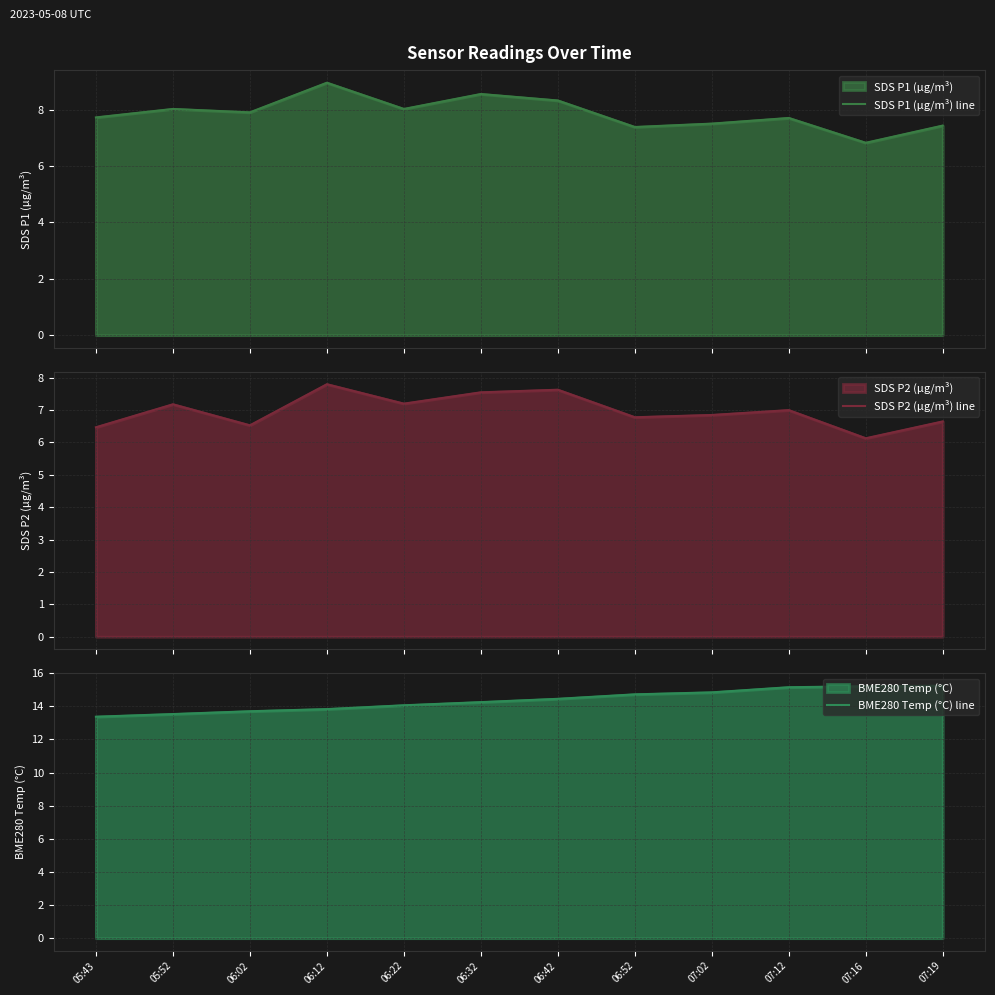

At how many categories does at least one series exceed 14?

8